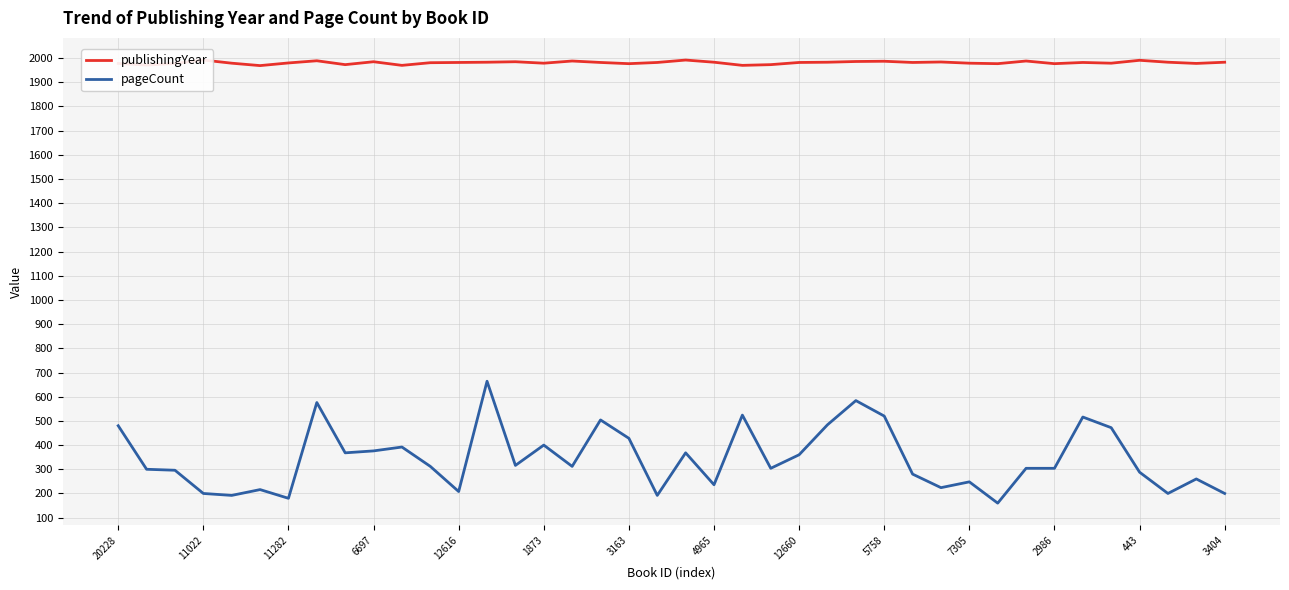

Which series has the widest spread of values?

pageCount